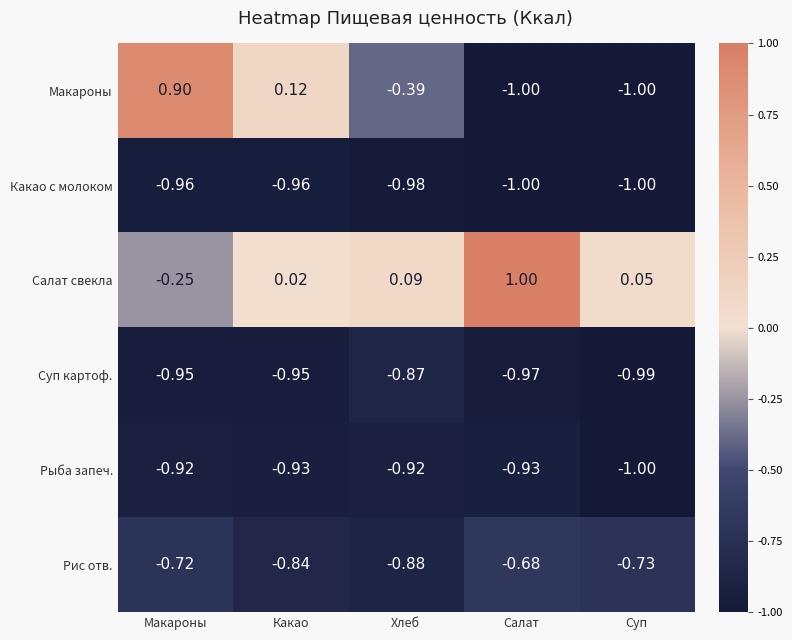

Rank the categories by Рис отв. value from highest to lowest.

Салат, Макароны, Суп, Какао, Хлеб